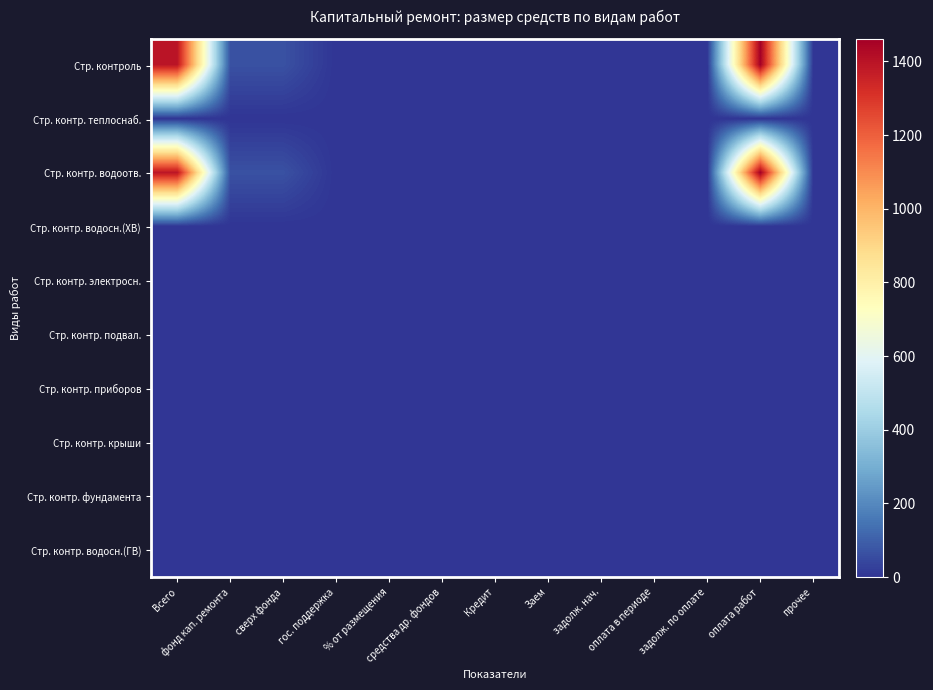

Which has a higher value, сверх фонда or % от размещения?

сверх фонда